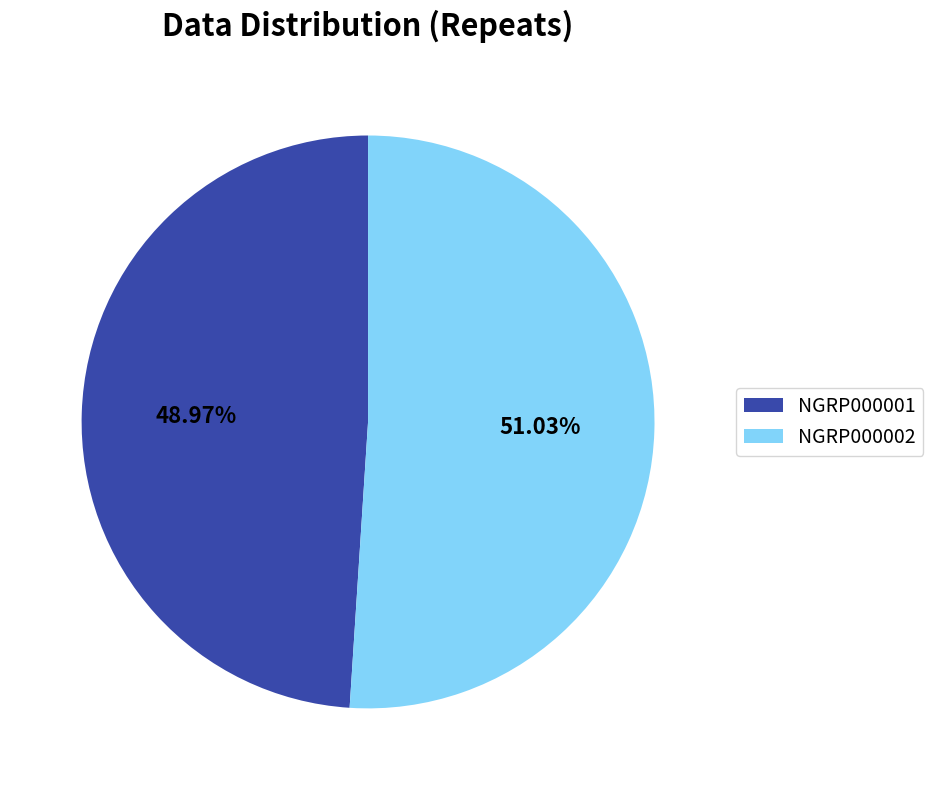

Is the sum of NGRP000001 and NGRP000002 greater than half?

Yes